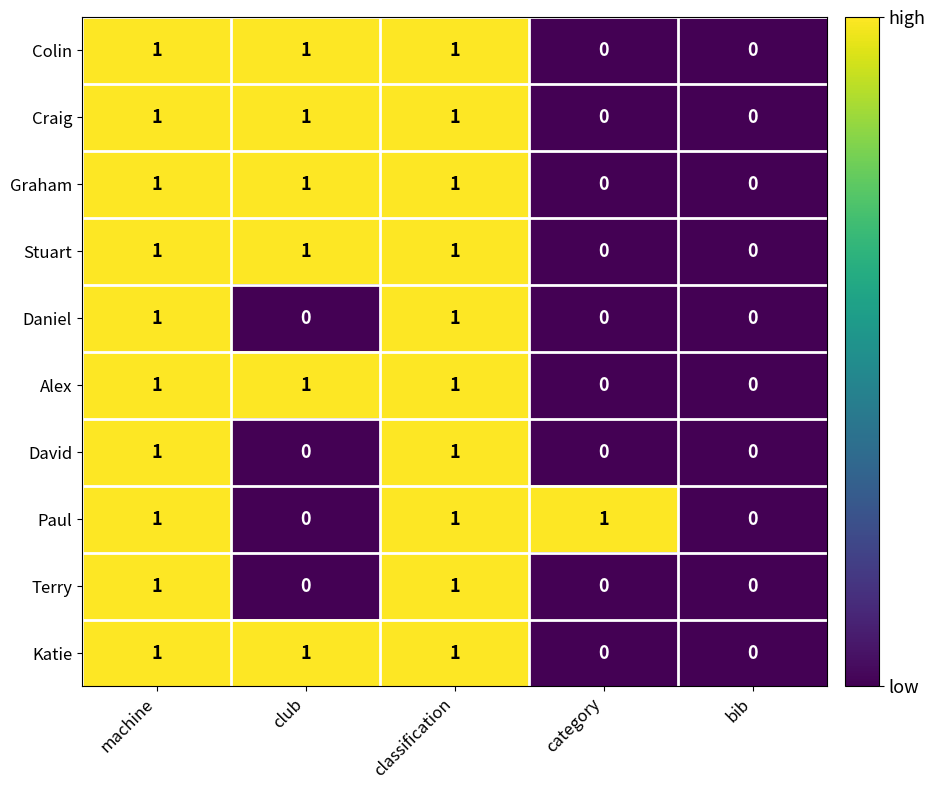

The value of Colin at club is 1. True or false?

True